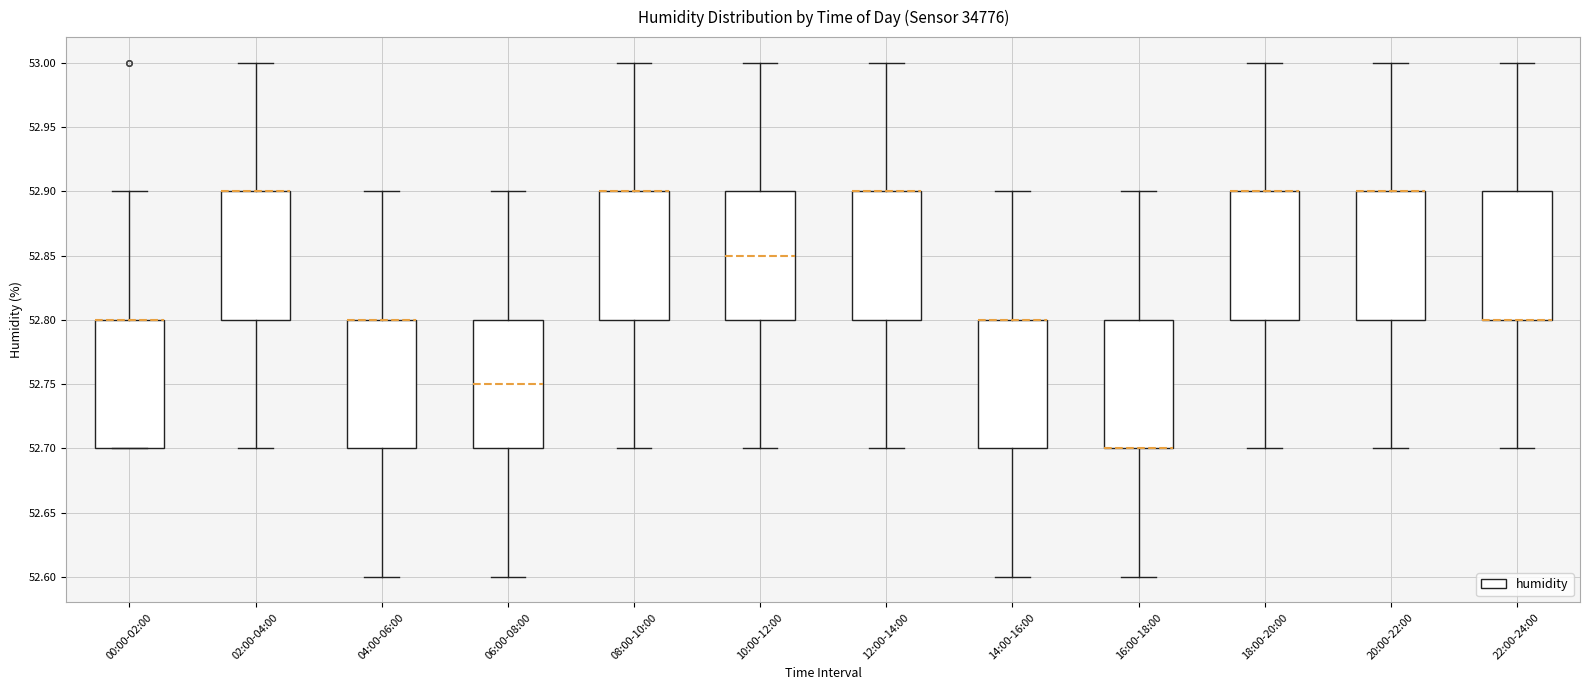

Where does the lower whisker of the box for 04:00-06:00 end on the y-axis? The values are not printed on the chart, so give them approximately, as read against the axis.

52.60